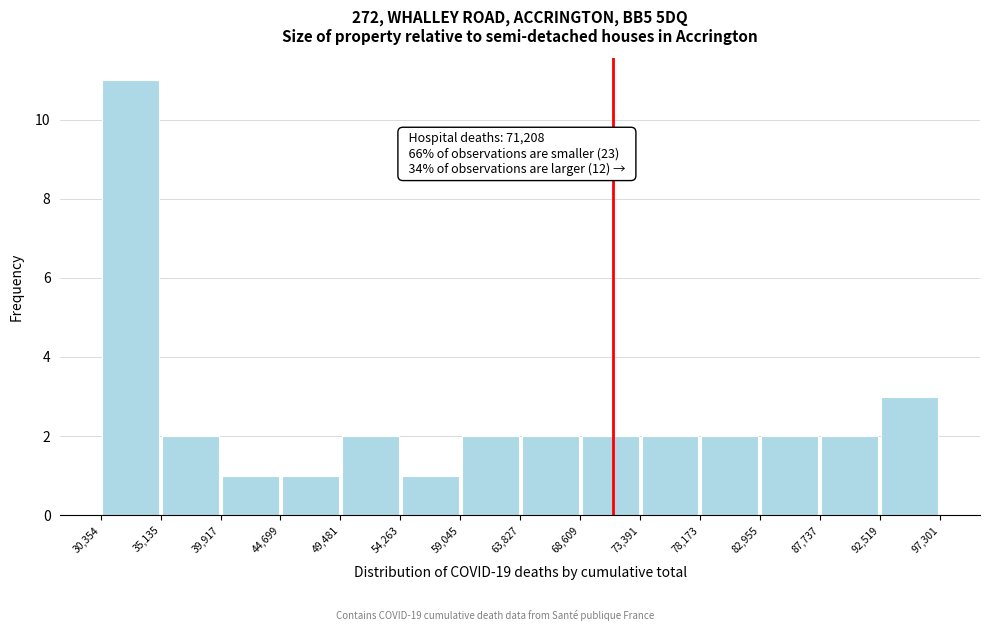

Which range on the x-axis has the tallest bar?

30,354 to 35,135